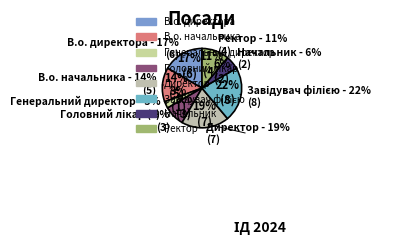

Between Ректор and В.о. начальника, which is larger?

В.о. начальника